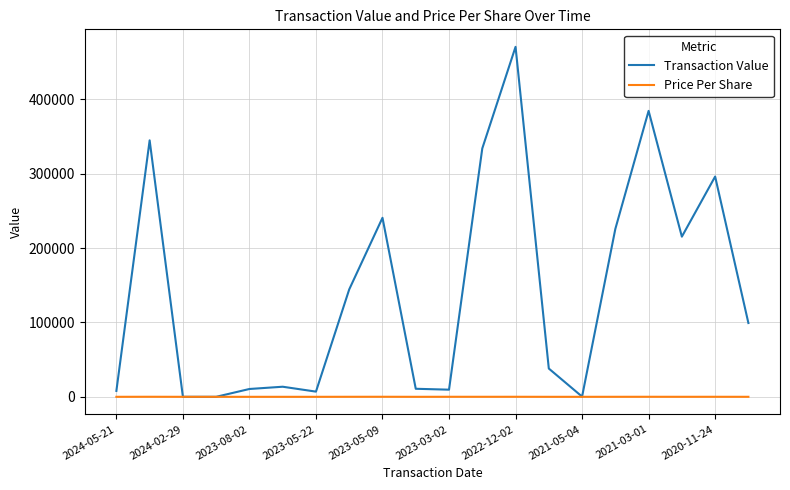

Which series has the largest range (max minus min)?

Transaction Value